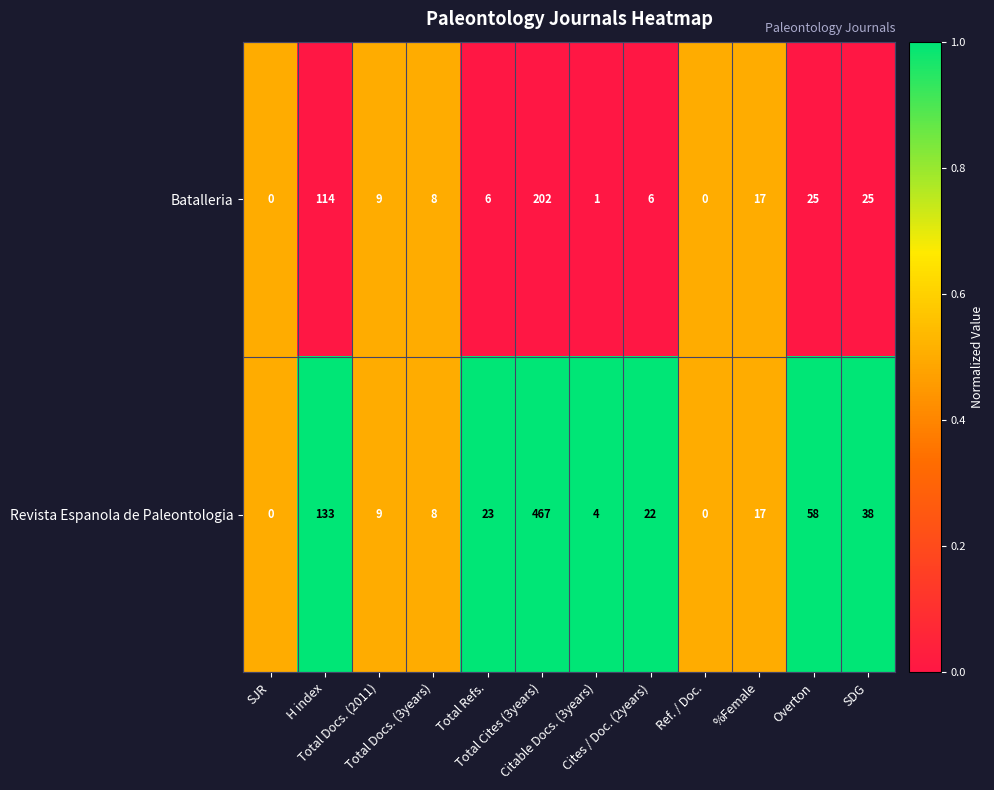

What is the greatest value displayed?

467